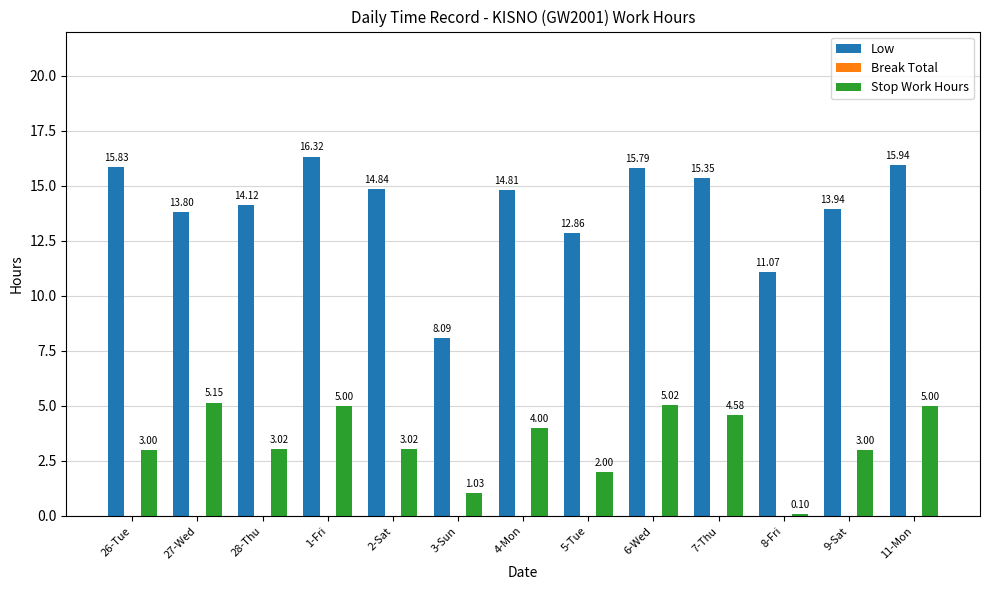

Rank the series by their maximum value, from highest to lowest.

Low, Stop Work Hours